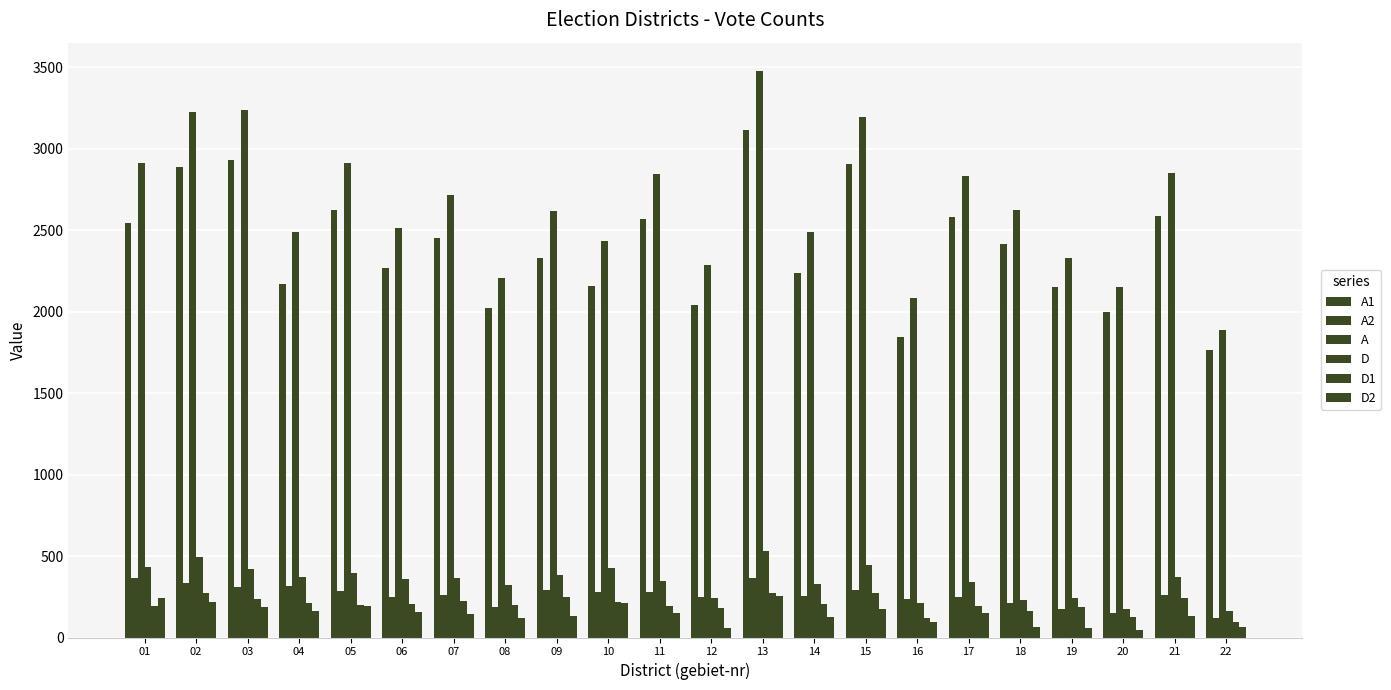

Which category has the highest value in the A1 series?

13